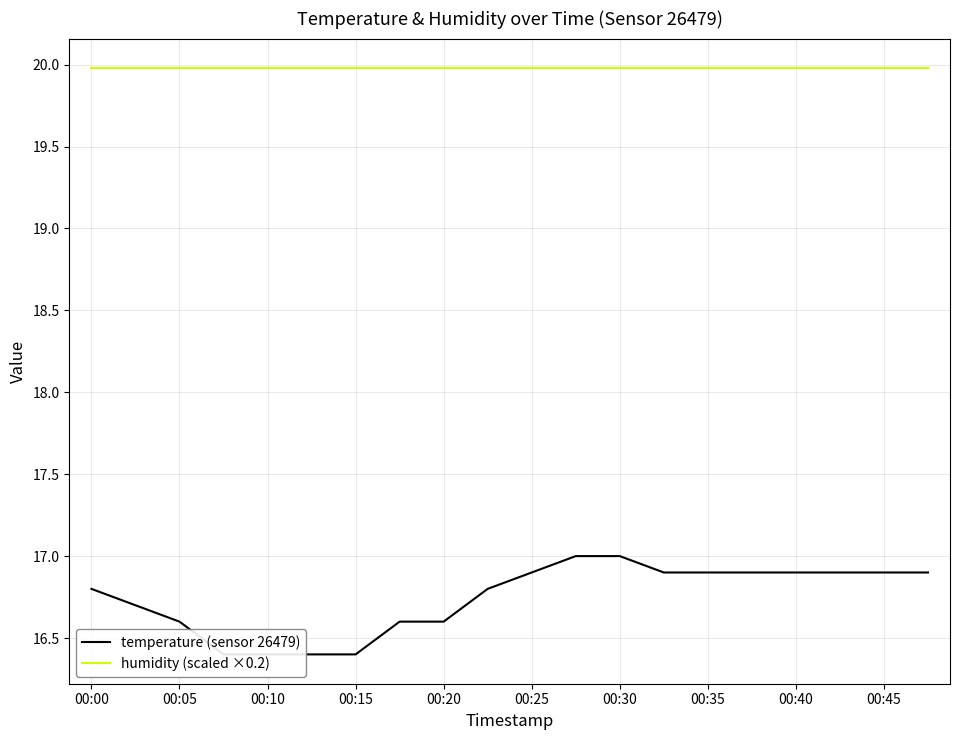

How many distinct data groups are displayed?

2